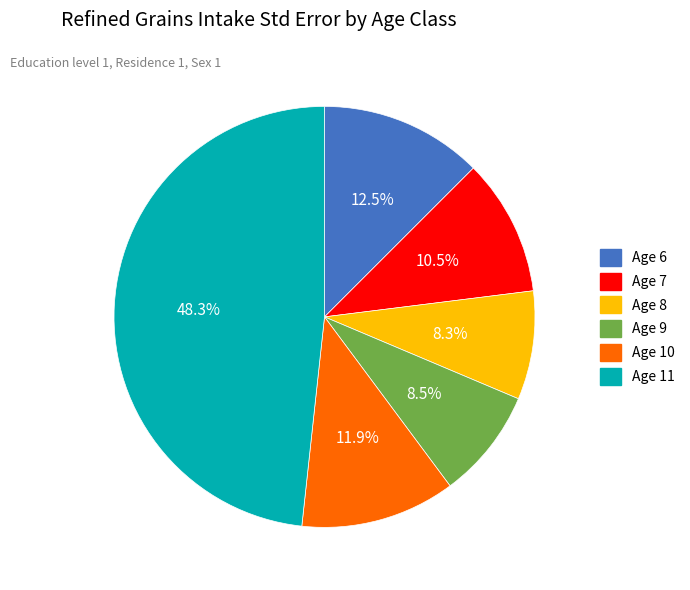

Which slice is the largest?

Age 11